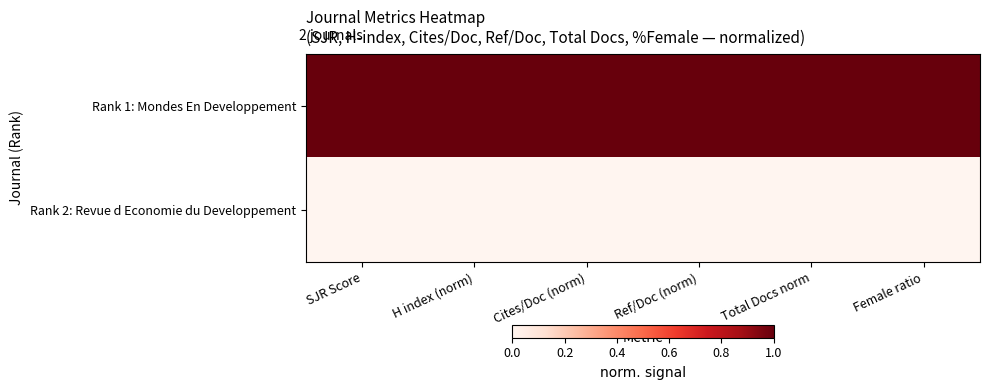

Reading left to right, what are all the values shown in this chart?

Rank 1: Mondes En Developpement: SJR Score=1	H index (norm)=1	Cites/Doc (norm)=1	Ref/Doc (norm)=1	Total Docs norm=1	Female ratio=1
Rank 2: Revue d Economie du Developpement: SJR Score=0	H index (norm)=0	Cites/Doc (norm)=0	Ref/Doc (norm)=0	Total Docs norm=0	Female ratio=0